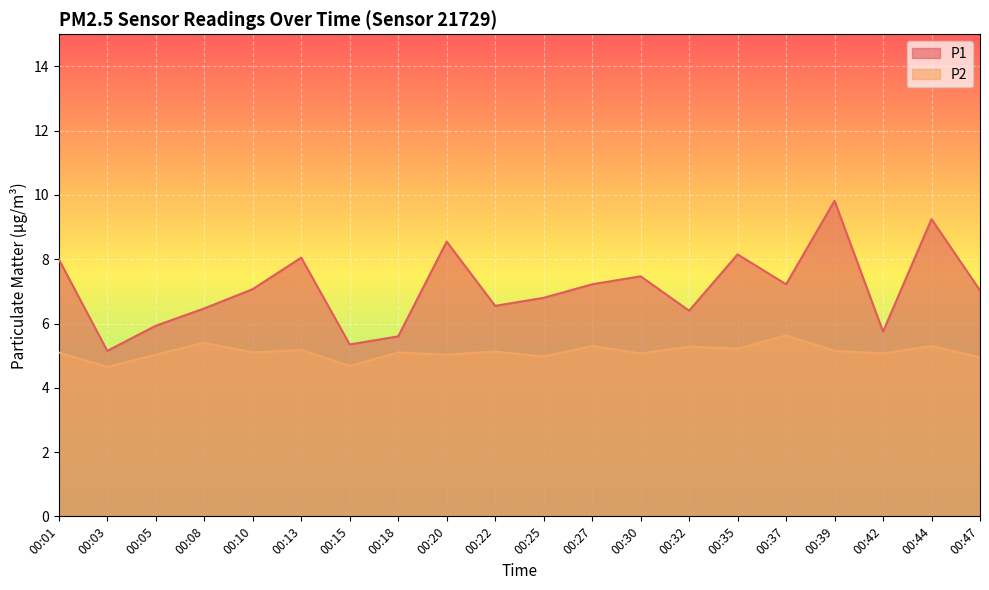

What is the total value across all series at 00:32?

11.7